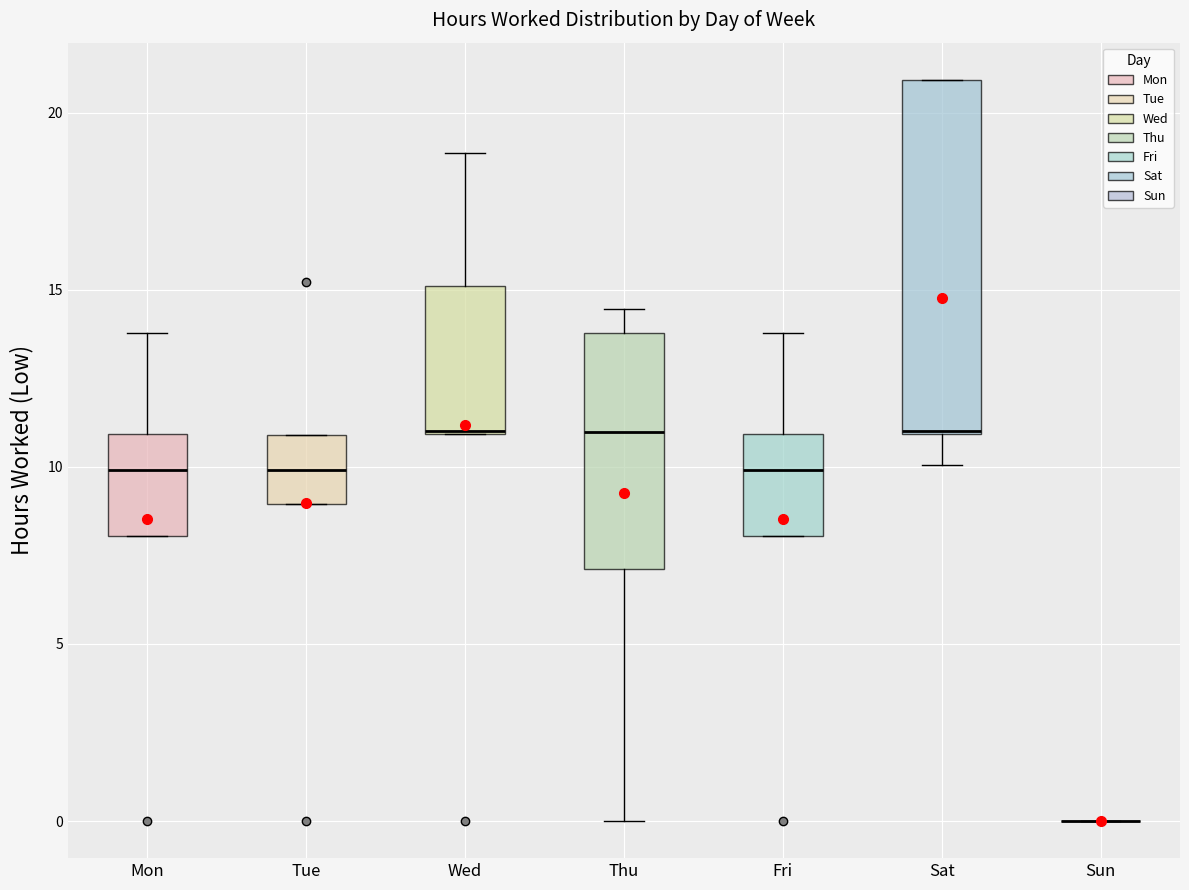

Reading left to right, transcribe this box plot: for each box, give where its median line is, the range the box spans, and where its two whiskers end, as read against the y-axis. The values are not printed on the chart, so give them approximately, as read against the axis.

Mon: median 10.0, box 8.0 to 11.0, whiskers 8.0 to 14.0
Tue: median 10.0, box 9.0 to 11.0, whiskers 9.0 to 11.0
Wed: median 11.0 (drawn on the box's lower edge), box 11.0 to 15.0, whiskers 11.0 to 19.0
Thu: median 11.0, box 7.0 to 14.0, whiskers 0.0 to 14.5
Fri: median 10.0, box 8.0 to 11.0, whiskers 8.0 to 14.0
Sat: median 11.0 (drawn on the box's lower edge), box 11.0 to 21.0, whiskers 10.0 to 21.0
Sun: box collapsed to a line at 0.0, whiskers 0.0 to 0.0